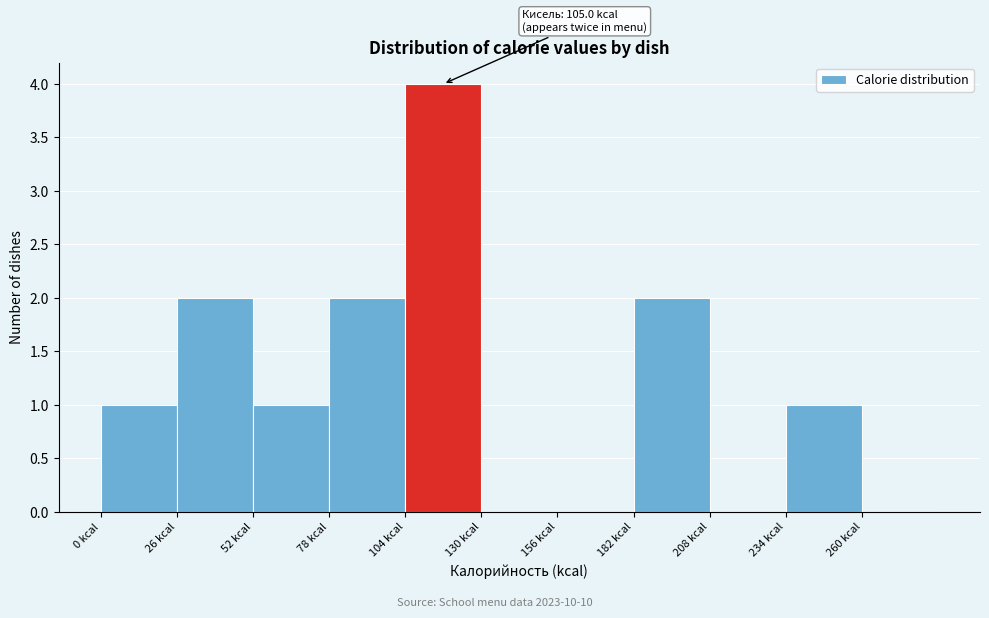

Which range on the x-axis has the tallest bar?

104 to 130